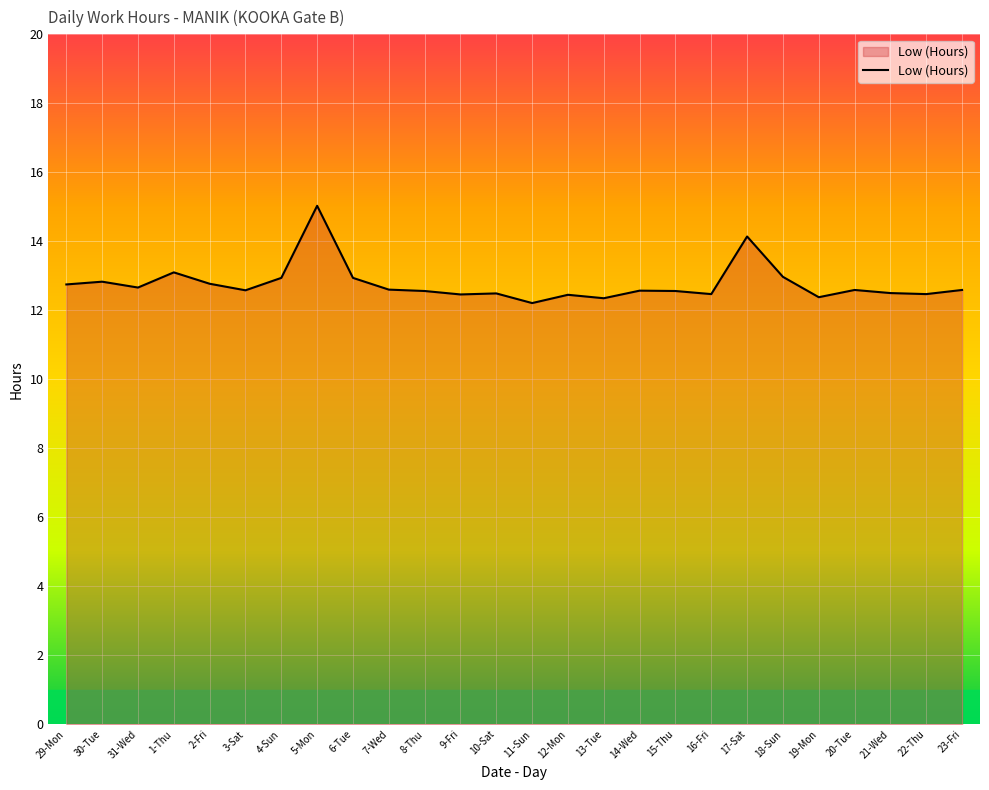

What is the average value?

12.8